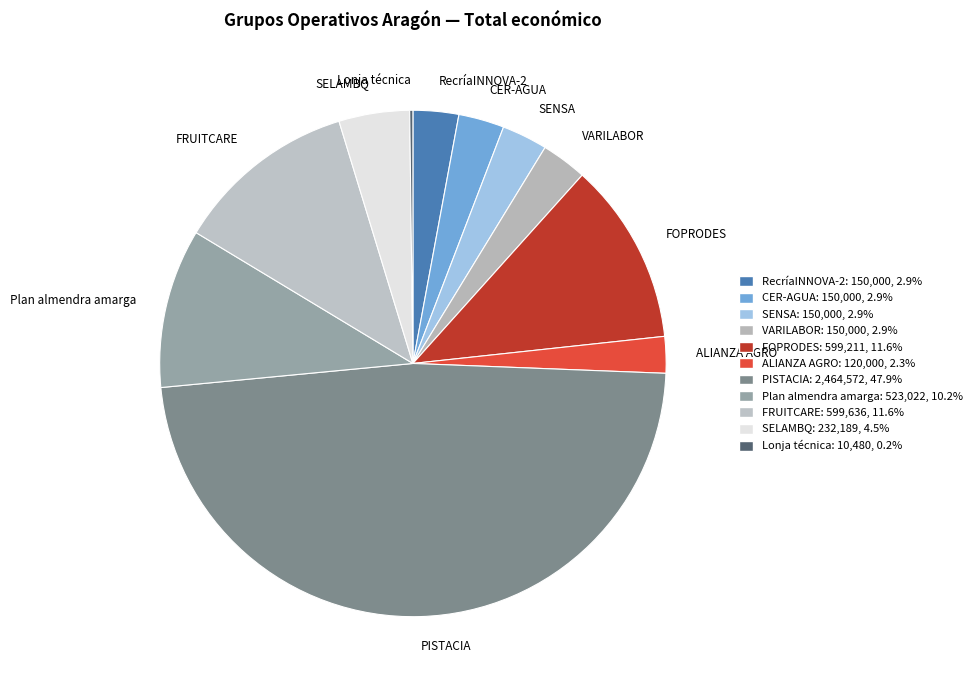

Is the sum of SENSA and CER-AGUA greater than half?

No